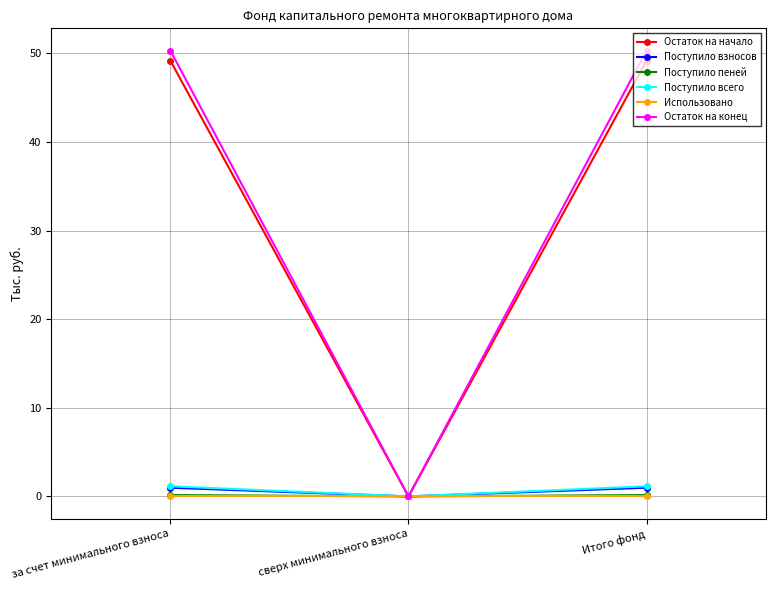

How many data points in Остаток на конец are less than 50?

1